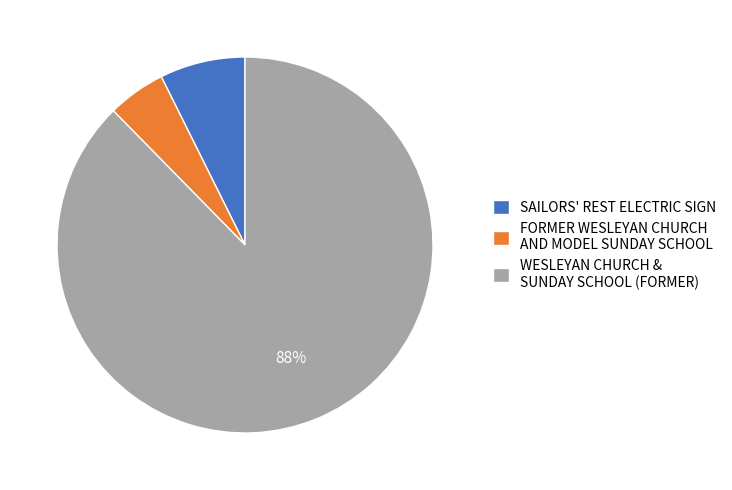

To the nearest percent, what is the average slice percentage?

33%